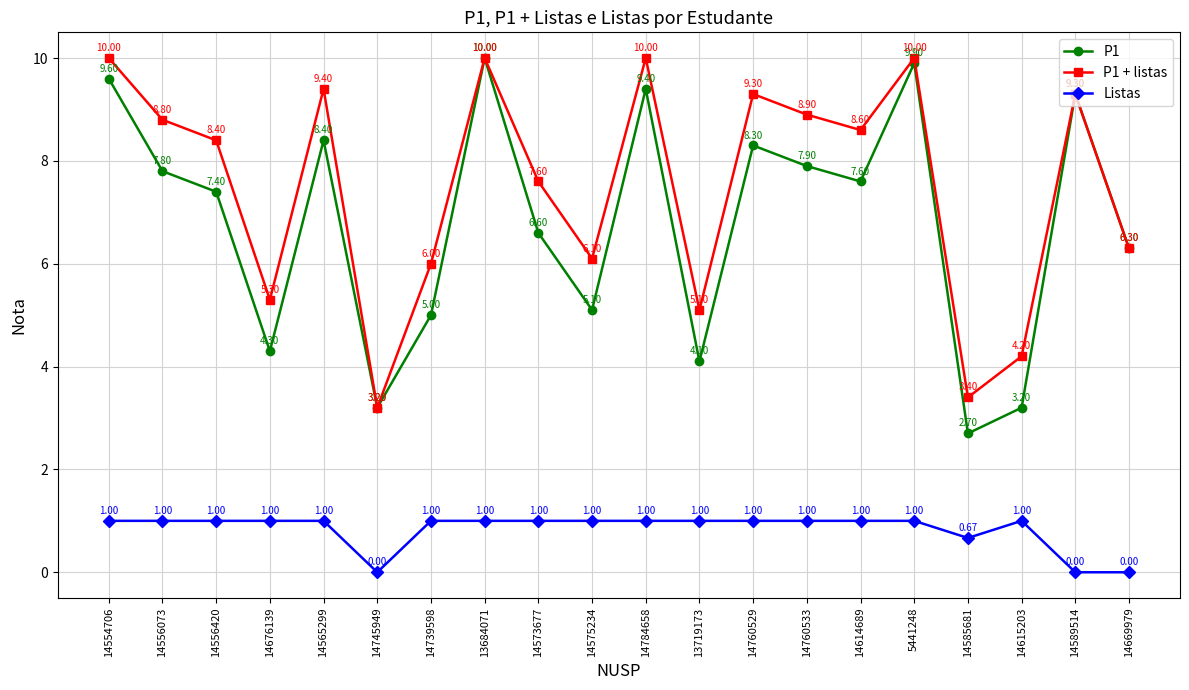

At which category is the sum across all series the highest?

13684071